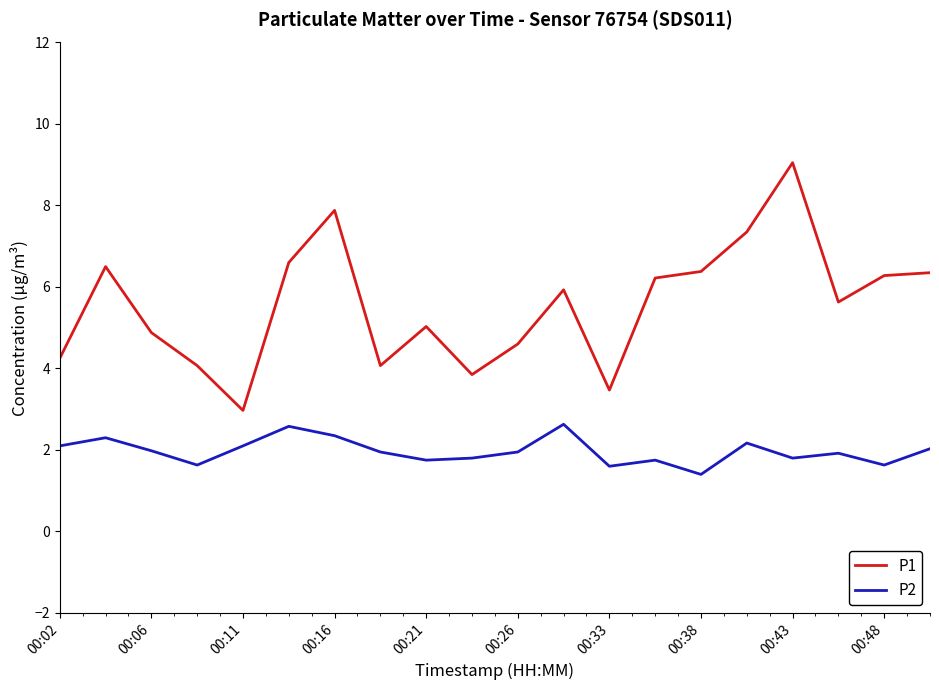

Which series has the largest total across all categories?

P1